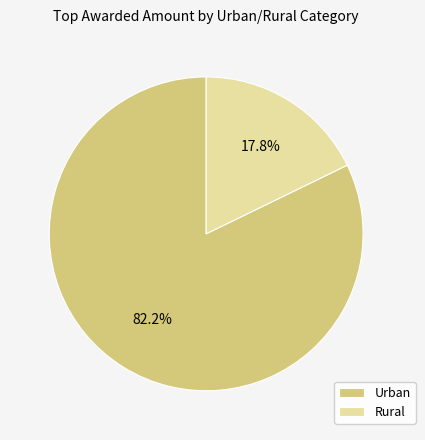

Which category has the biggest portion of the pie?

Urban